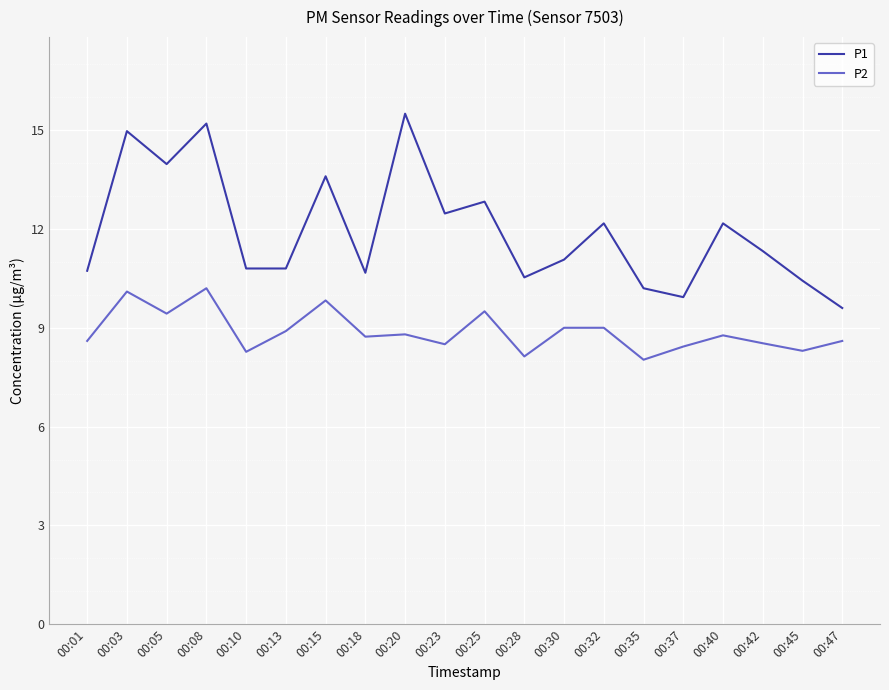

What is the highest value of the P2 series?

10.2